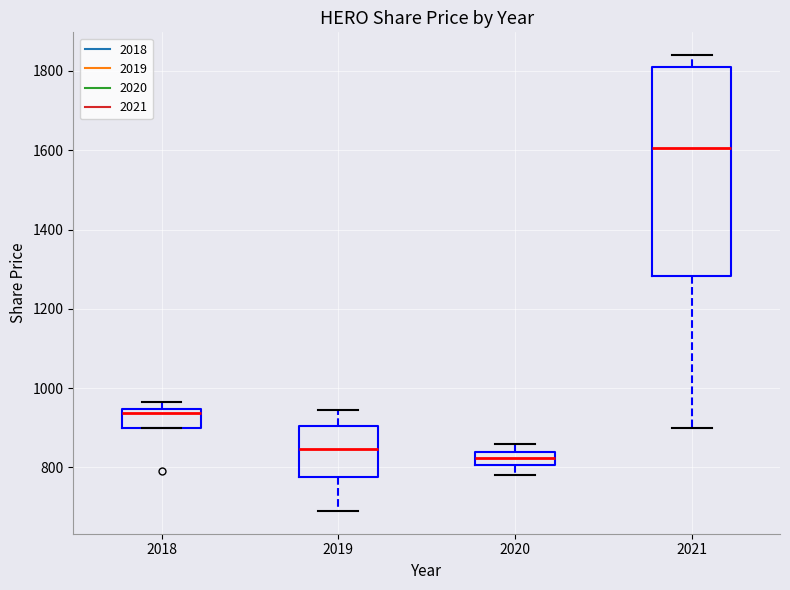

Which box is the tallest, from its lower edge to its upper edge?

2021